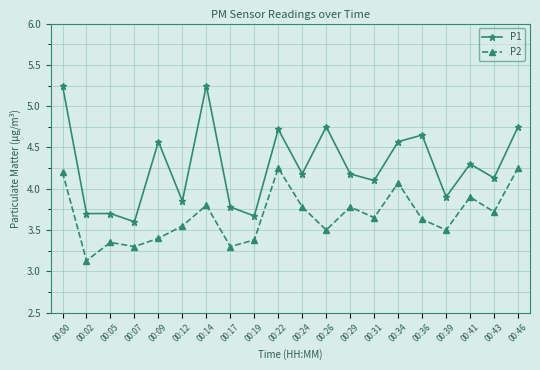

At which category is the sum across all series the highest?

00:00